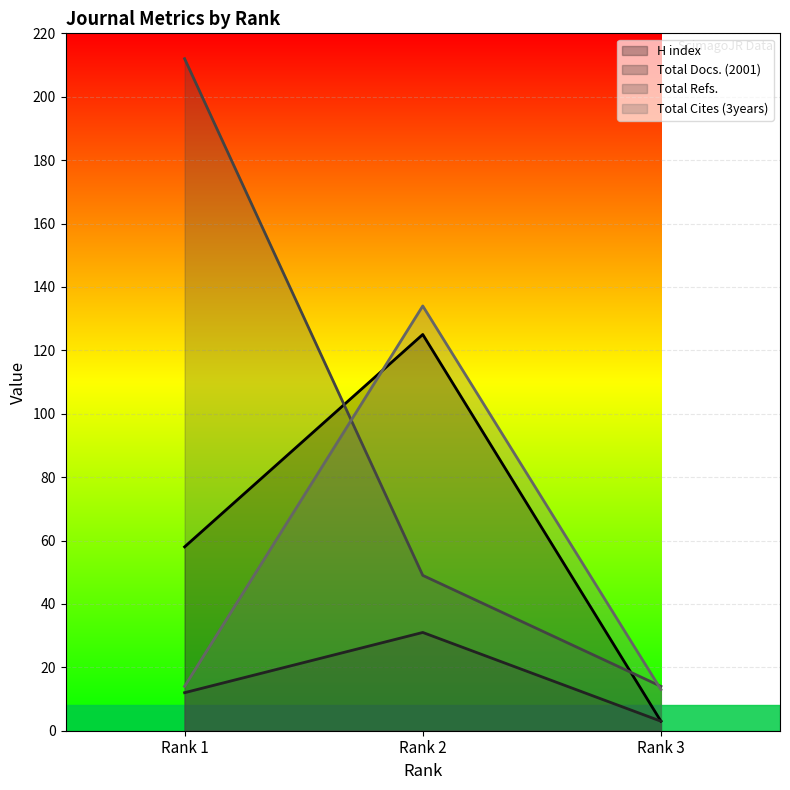

Reading left to right, extract all data points from this chart.

H index: Rank 1=58	Rank 2=125	Rank 3=3
Total Docs. (2001): Rank 1=12	Rank 2=31	Rank 3=3
Total Refs.: Rank 1=212	Rank 2=49	Rank 3=14
Total Cites (3years): Rank 1=14	Rank 2=134	Rank 3=13